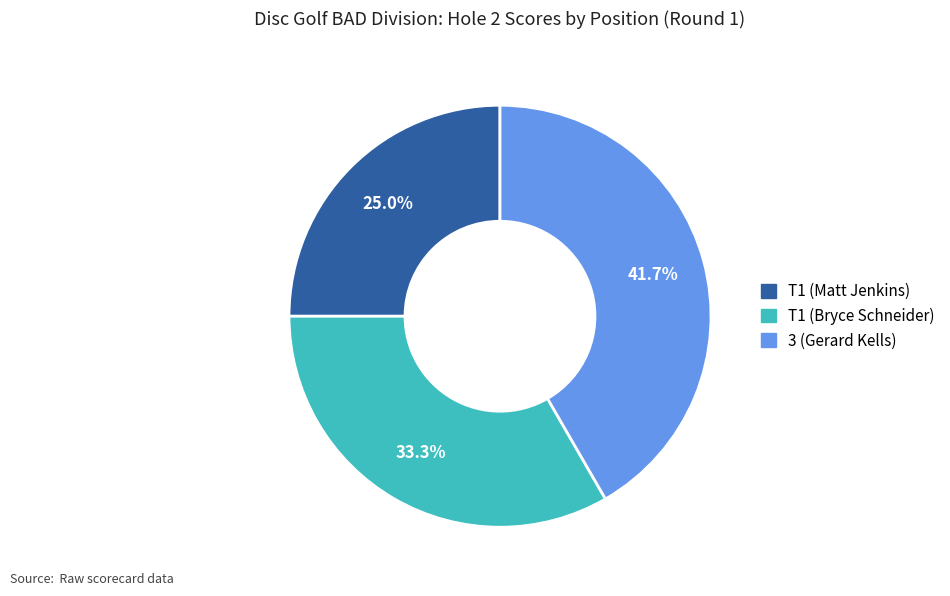

Which category has the smallest portion of the pie?

T1 (Matt Jenkins)